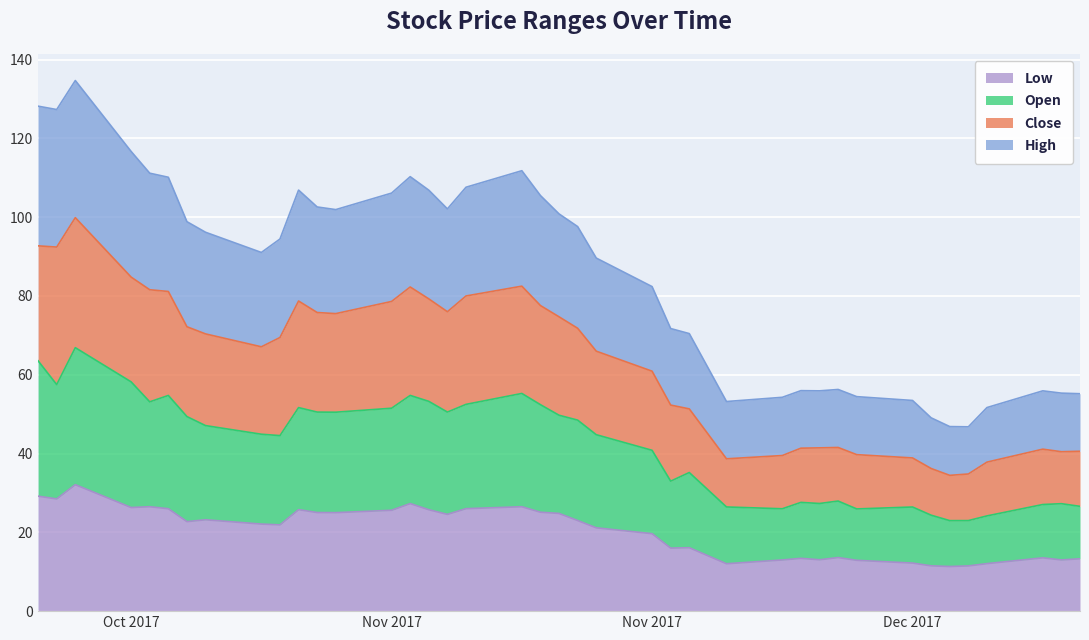

What is the difference between the Low values at 2017-12-06 and 2017-11-06?

14.3